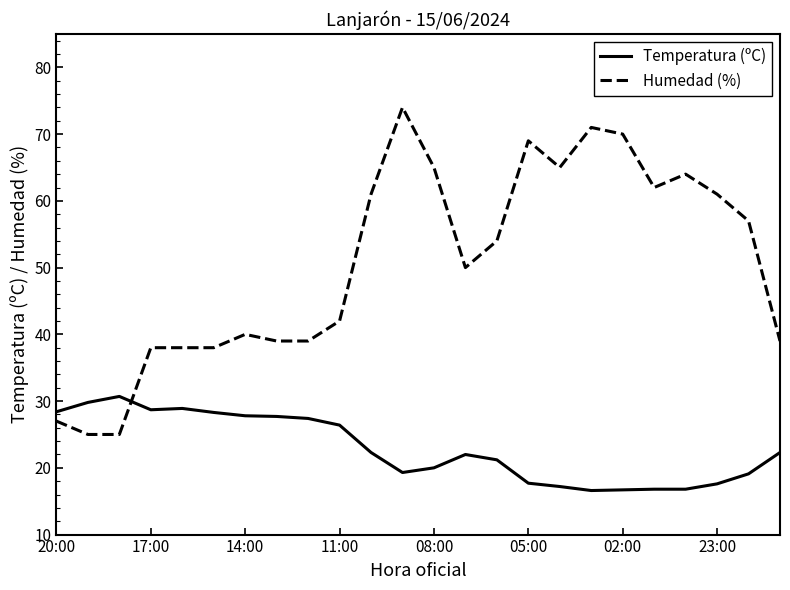

How many lines are shown in the chart?

2